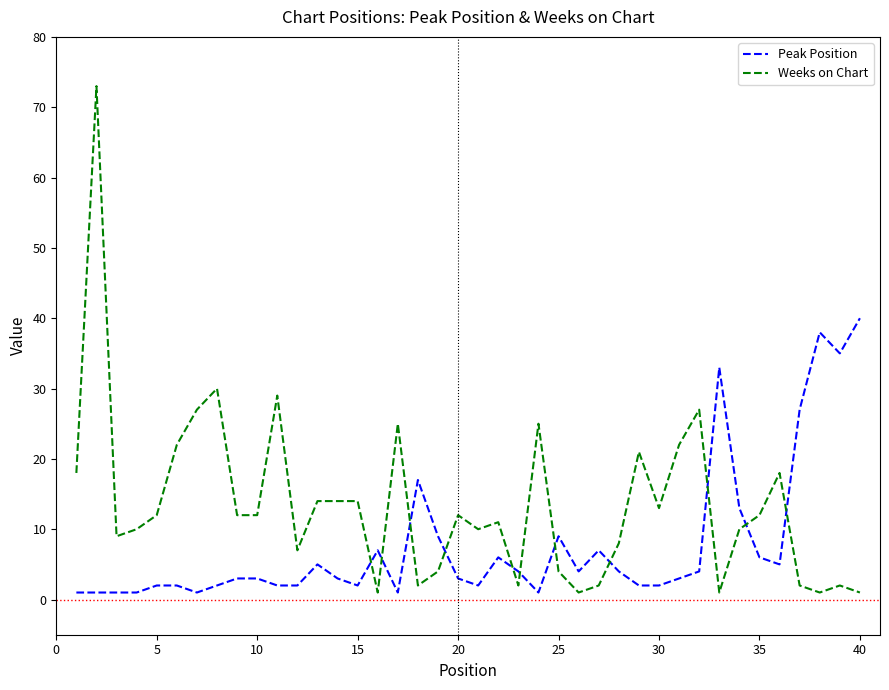

Which series has the largest range (max minus min)?

Weeks on Chart